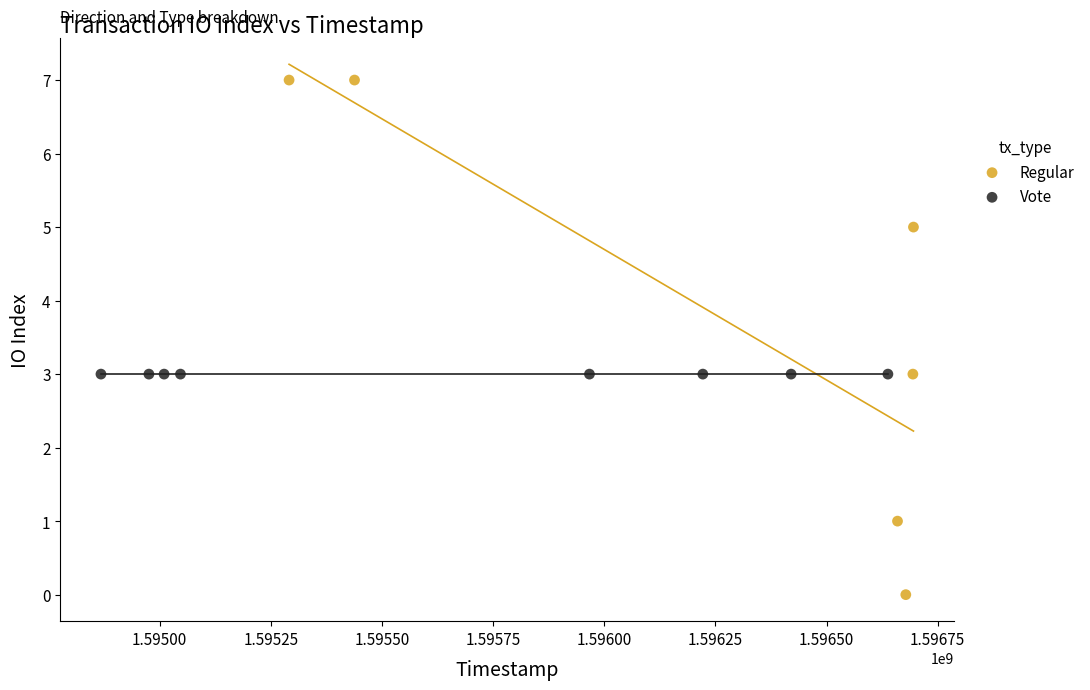

Which series contains the highest Y value?

Regular